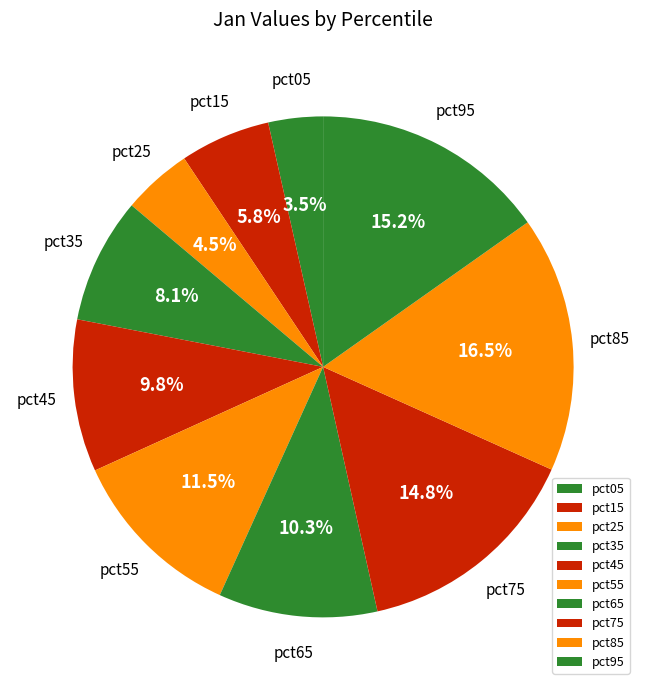

Combined, what portion of the pie is pct65 and pct05?

13.8%